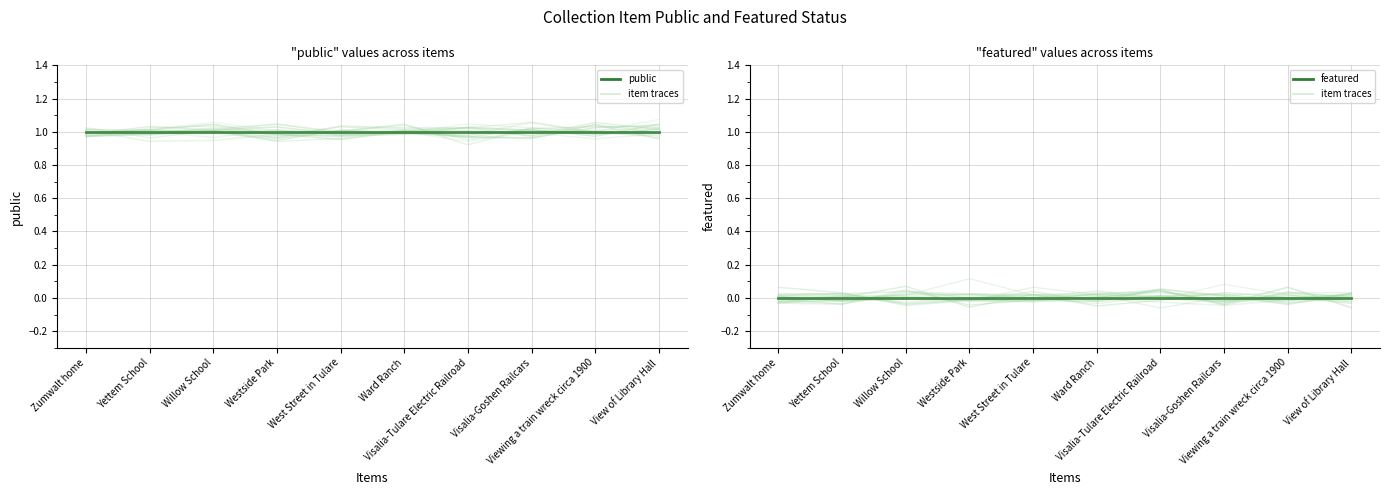

Which series has the largest range (max minus min)?

public